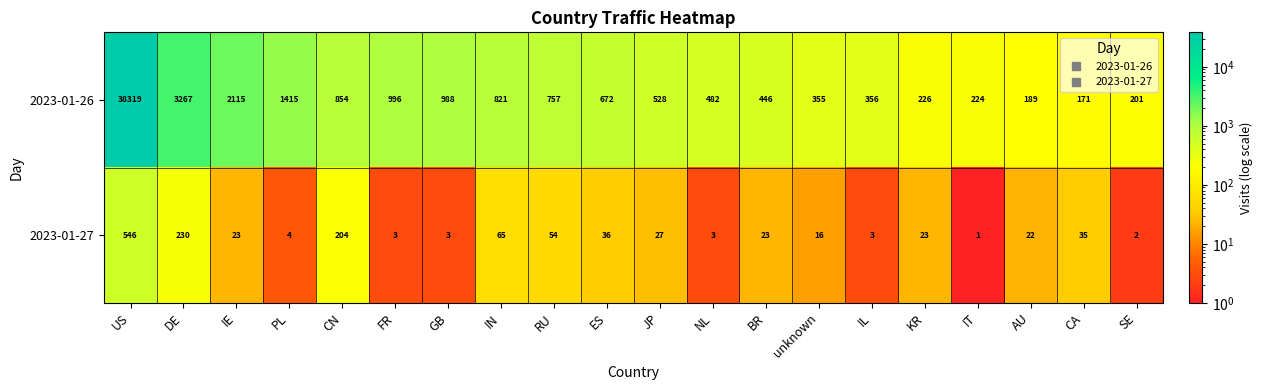

Is it true that 2023-01-27 equals 13 at IE?

False